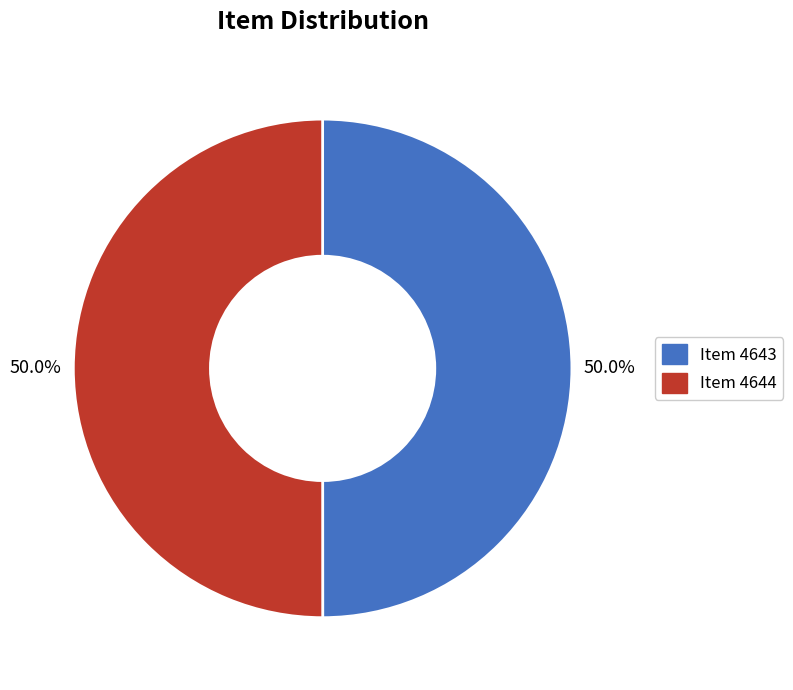

Count the number of slices in the pie.

2